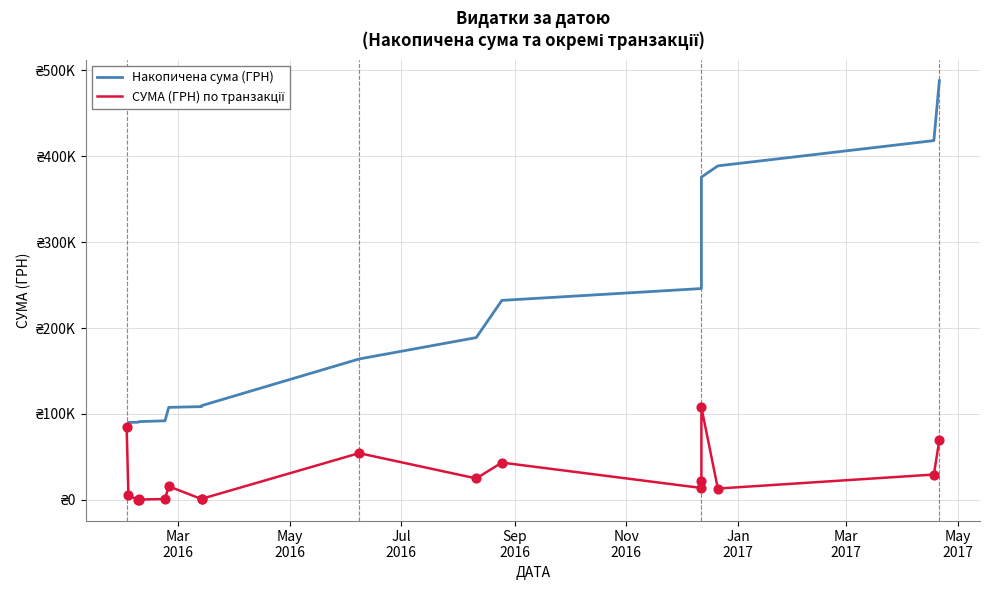

Is the value of СУМА (ГРН) по транзакції at Jul
2016 greater than the value of Накопичена сума (ГРН) at 8?

No